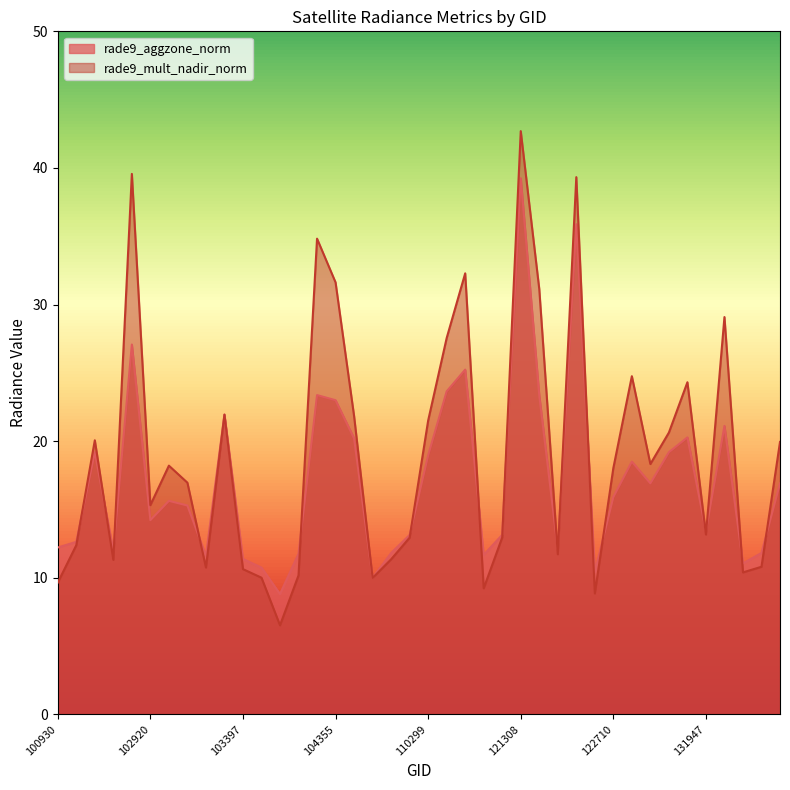

What is the maximum value shown in the chart?

42.7